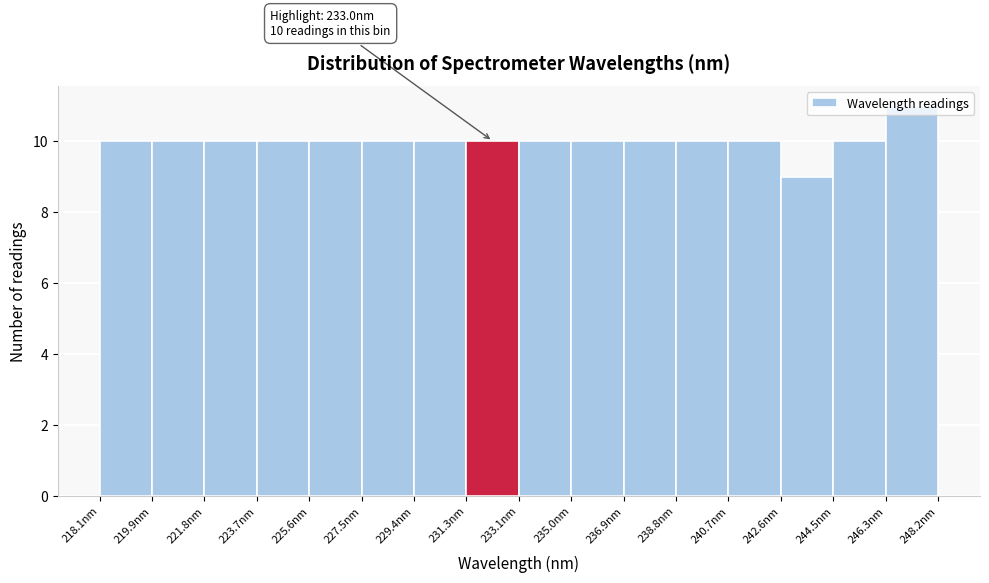

Over which range of the x-axis is the bar tallest?

246.4 to 248.2